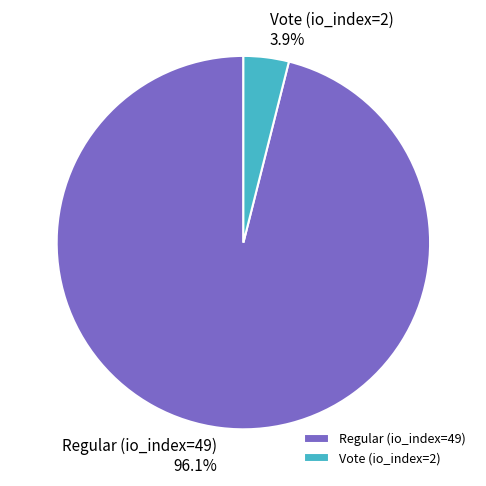

To the nearest percent, what is the difference between the largest and smallest slice percentages?

92%